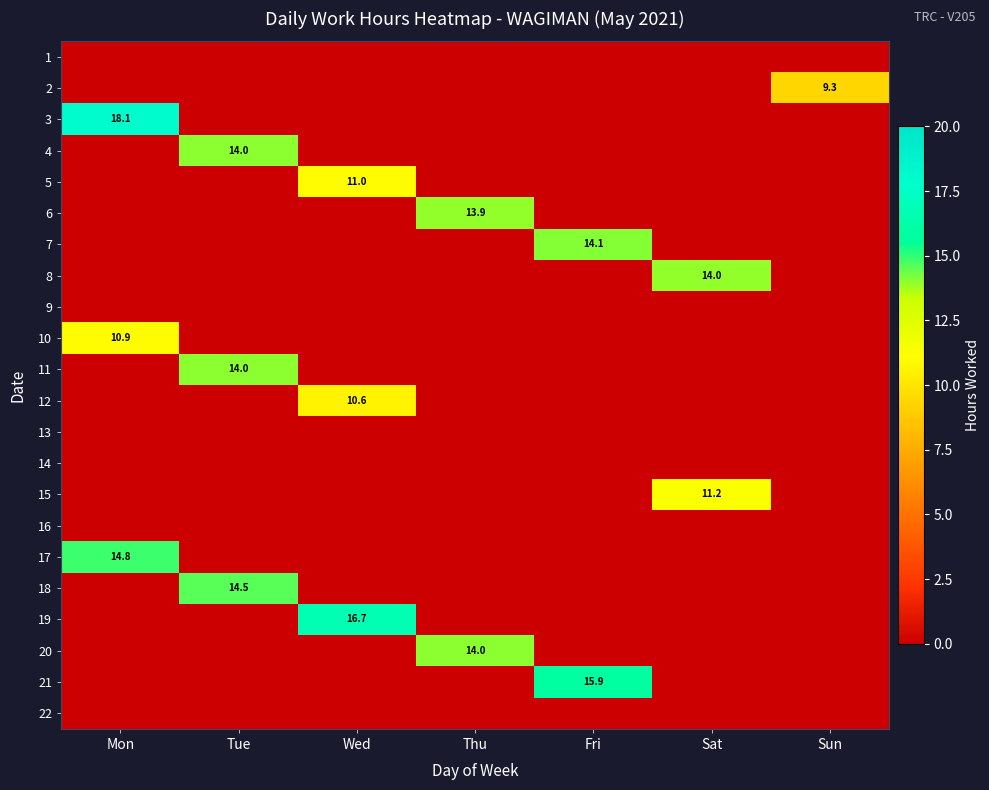

Is the value of 13 at Mon greater than the value of 11 at Tue?

No